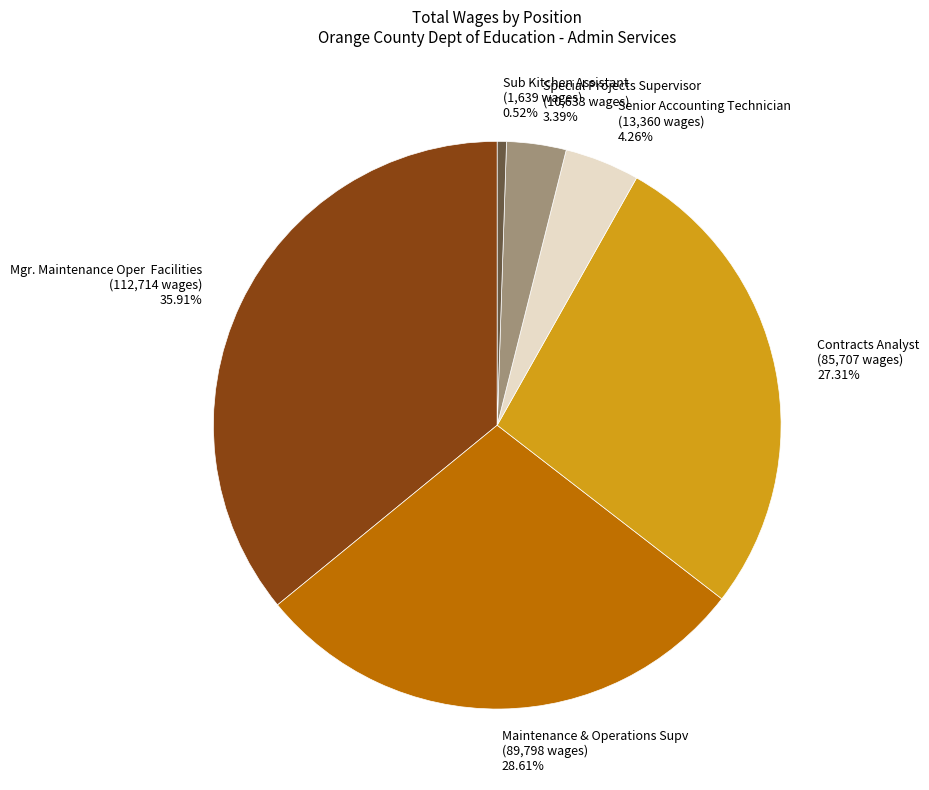

Which slice is the smallest?

Sub Kitchen Assistant